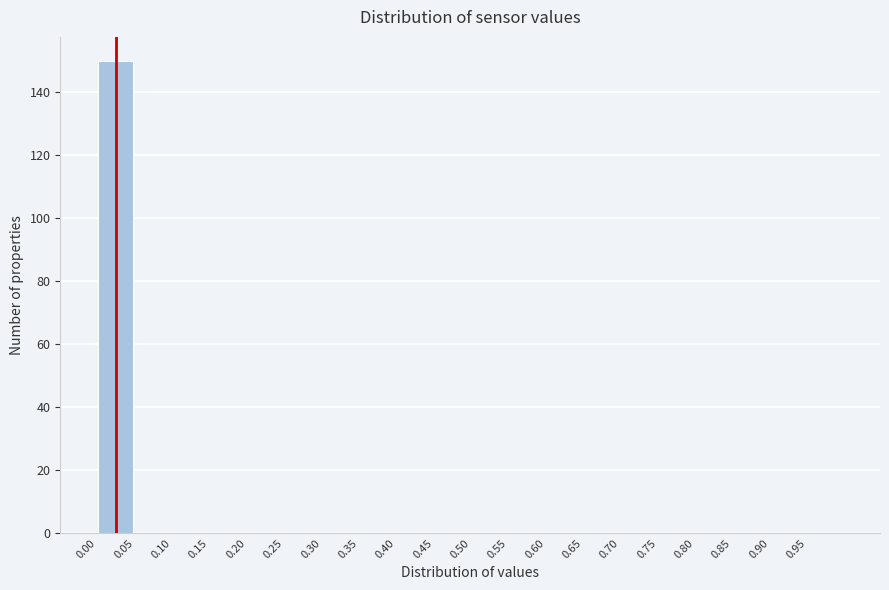

Reading left to right, transcribe all the data shown in this chart.

0.00=150	0.05=0	0.10=0	0.15=0	0.20=0	0.25=0	0.30=0	0.35=0	0.40=0	0.45=0	0.50=0	0.55=0	0.60=0	0.65=0	0.70=0	0.75=0	0.80=0	0.85=0	0.90=0	0.95=0